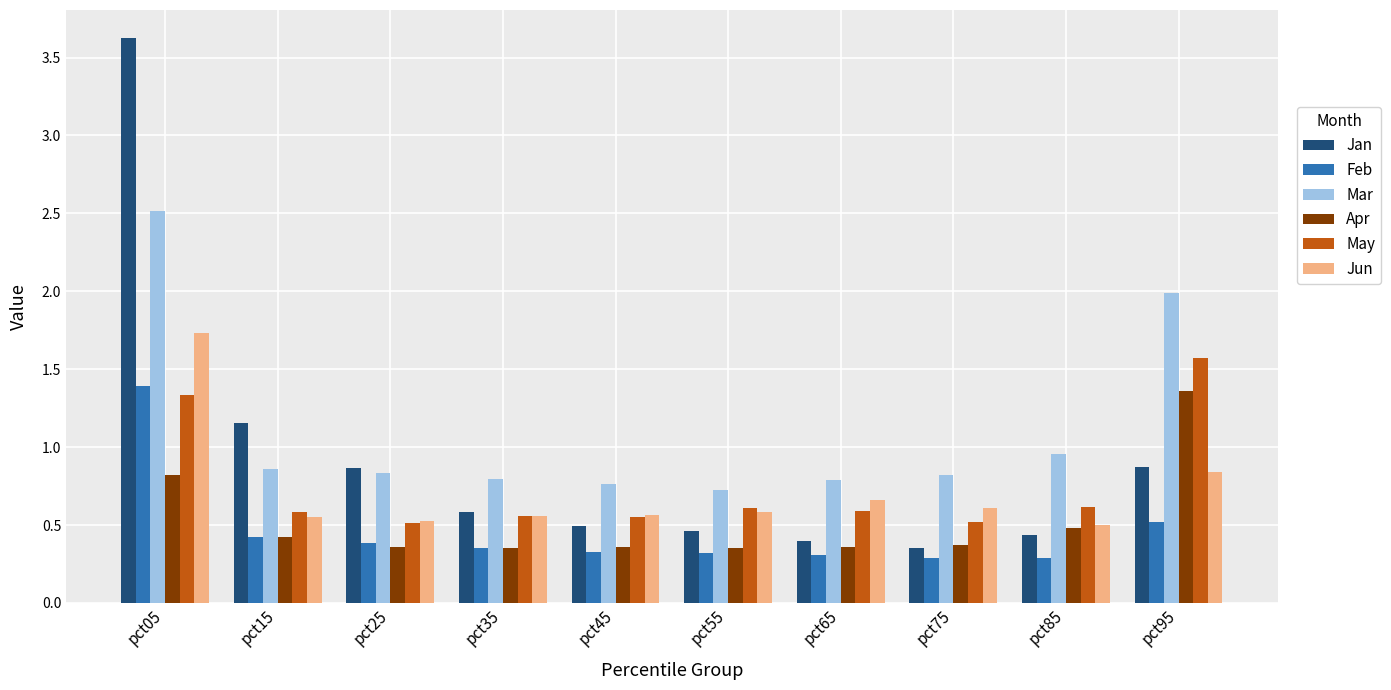

Does the chart contain stacked bars?

No